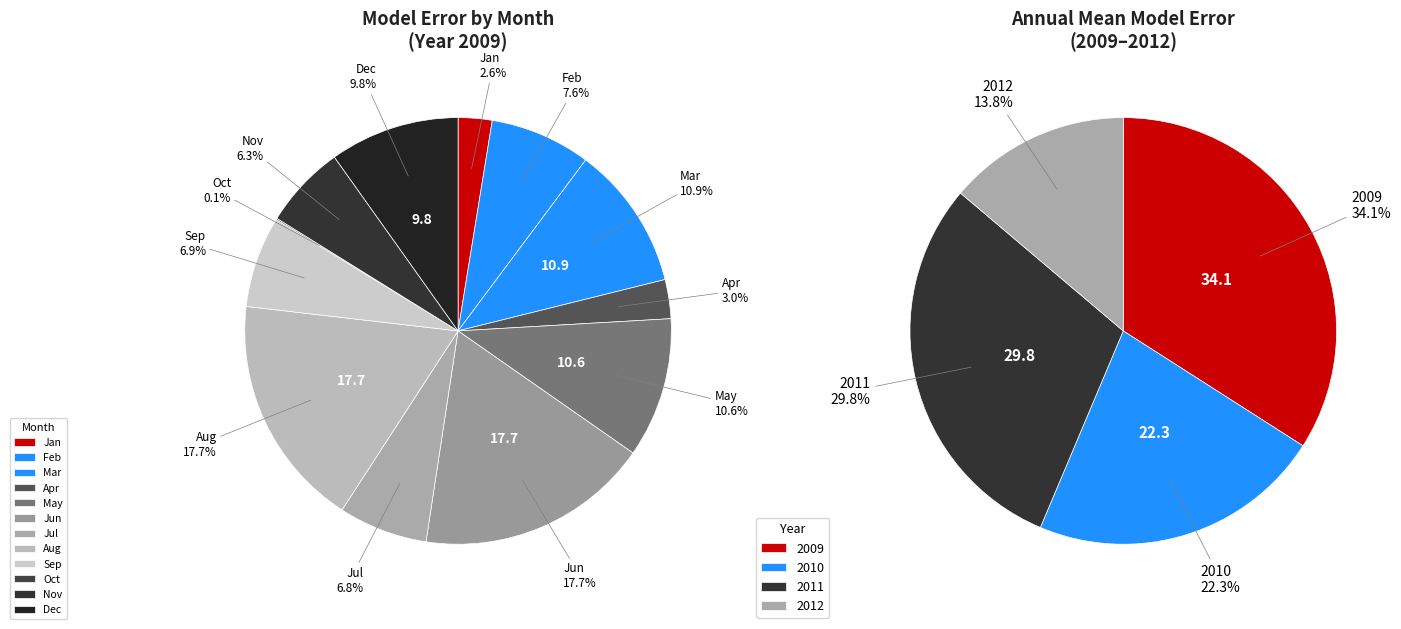

Between 8 and 2011, which is larger?

2011